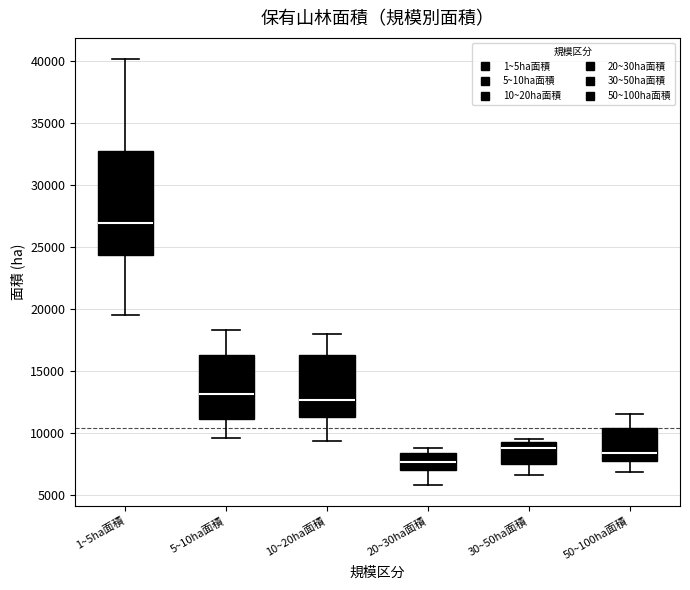

Comparing the boxes themselves (not the whiskers), which one is the tallest?

1~5ha面積